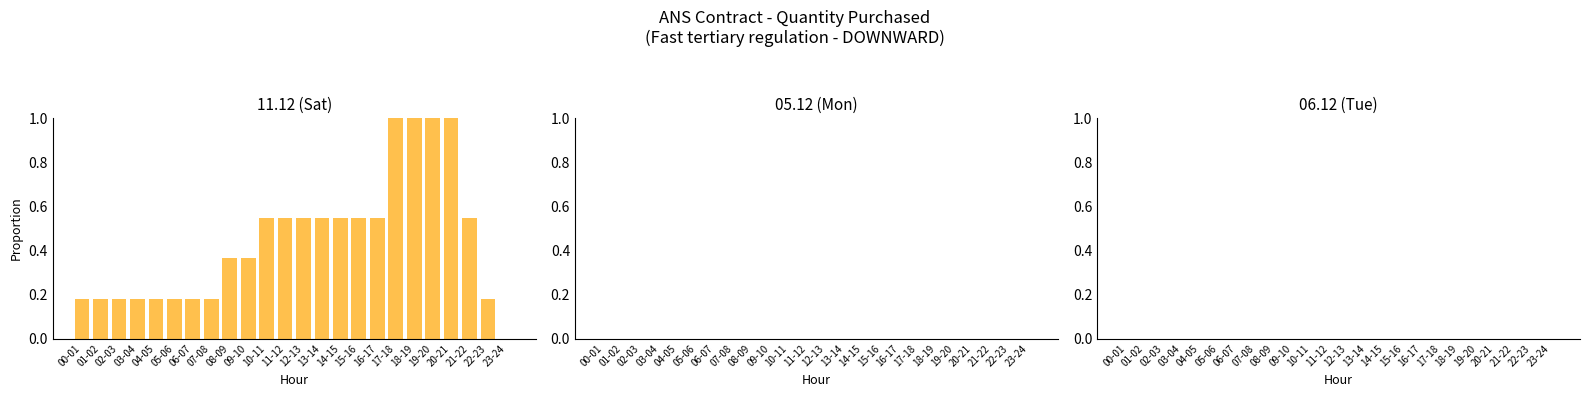

What is the maximum value shown in the chart?

1.0